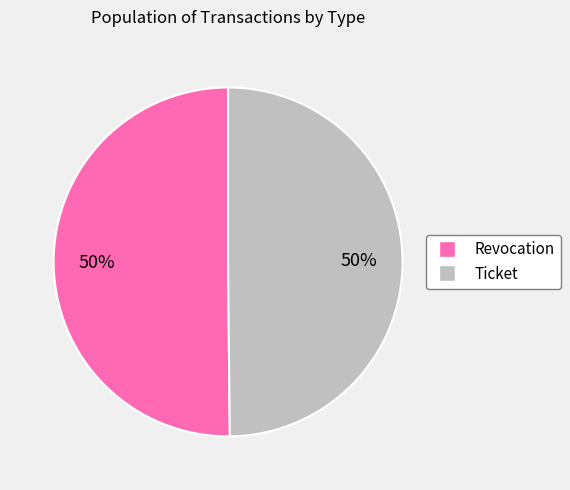

To the nearest percent, what is the combined percentage of Revocation and Ticket?

100%